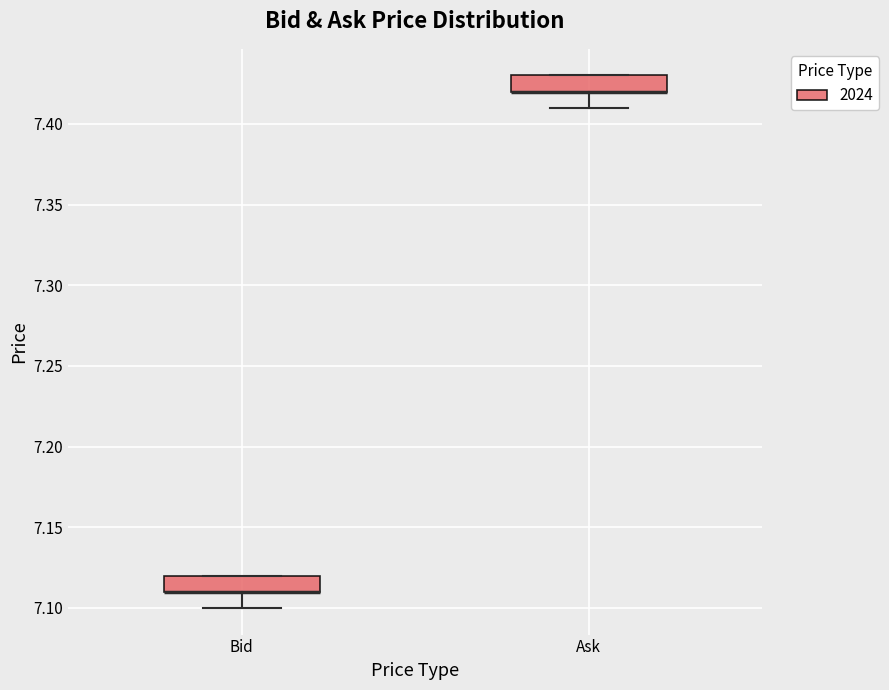

Where is the lower edge of the box for Ask on the y-axis? The values are not printed on the chart, so give them approximately, as read against the axis.

7.42